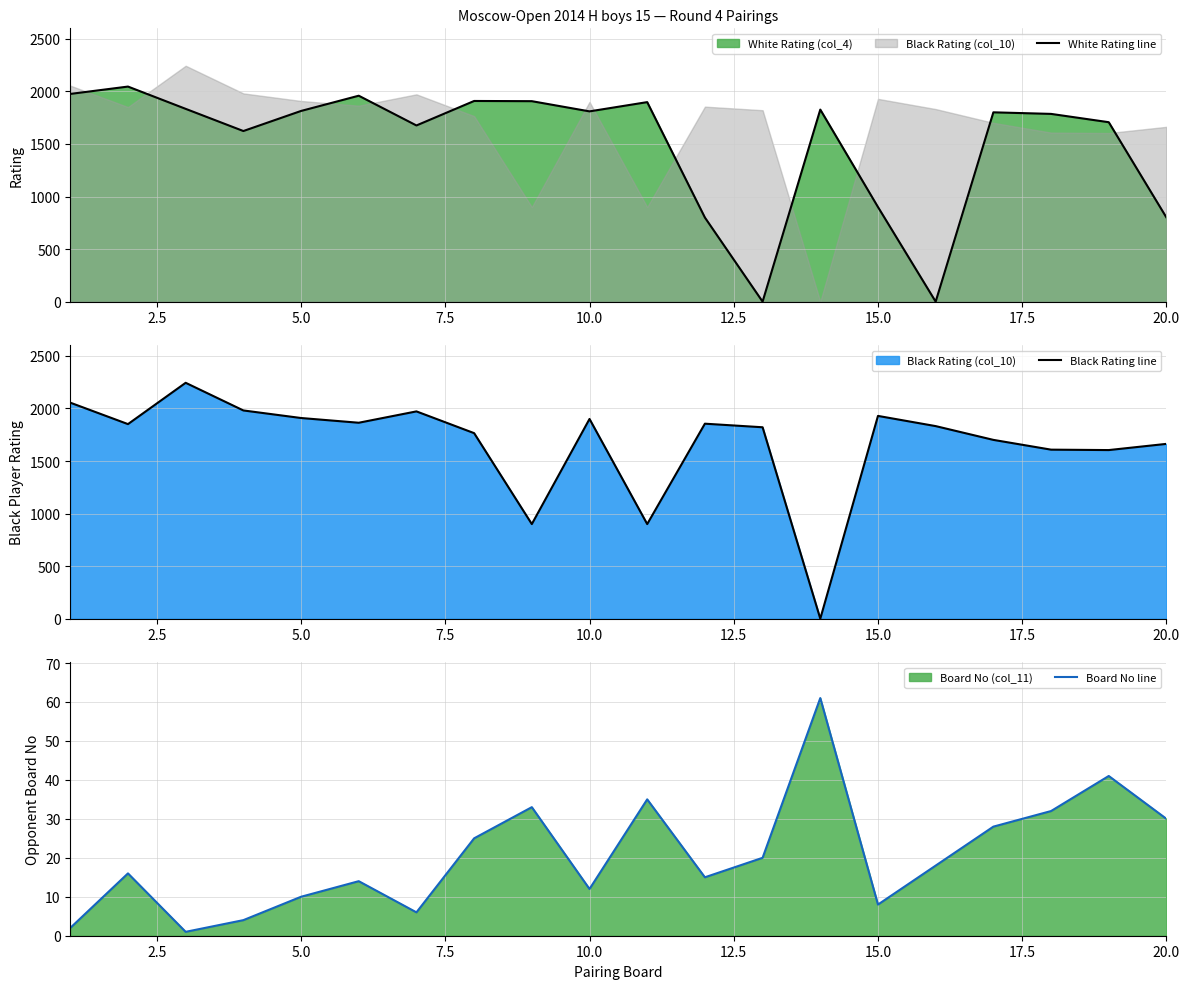

What is the approximate value of Board No line at 10.0, to the nearest 5?

10